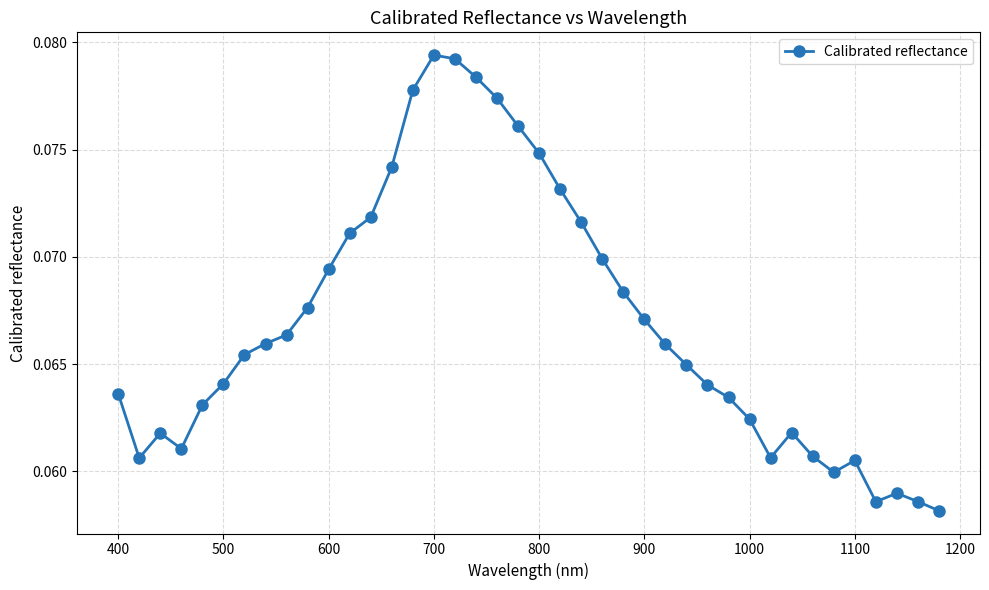

What is the sum of all values?

2.7